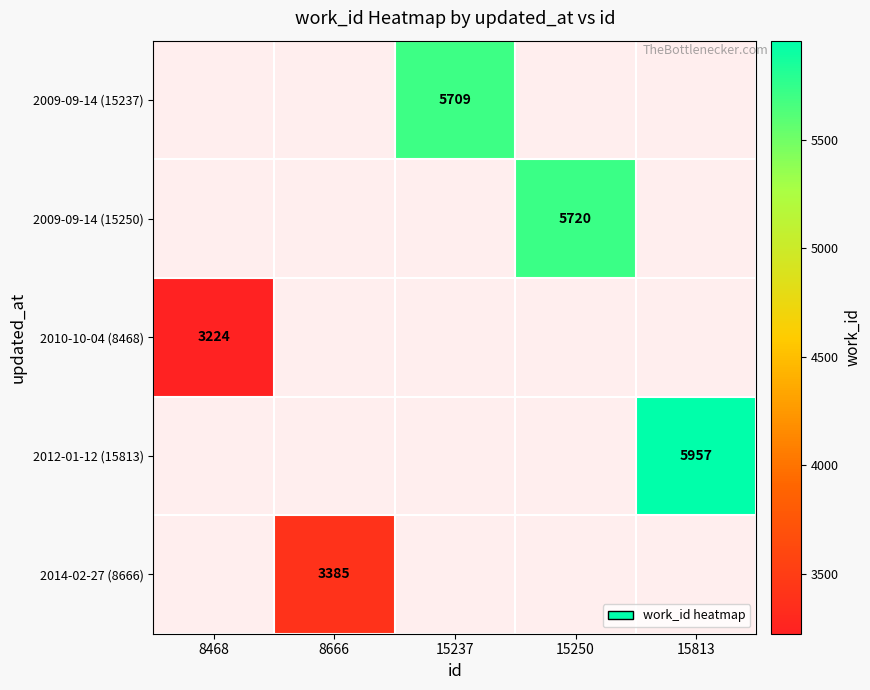

Which label corresponds to the largest value in the chart?

15813